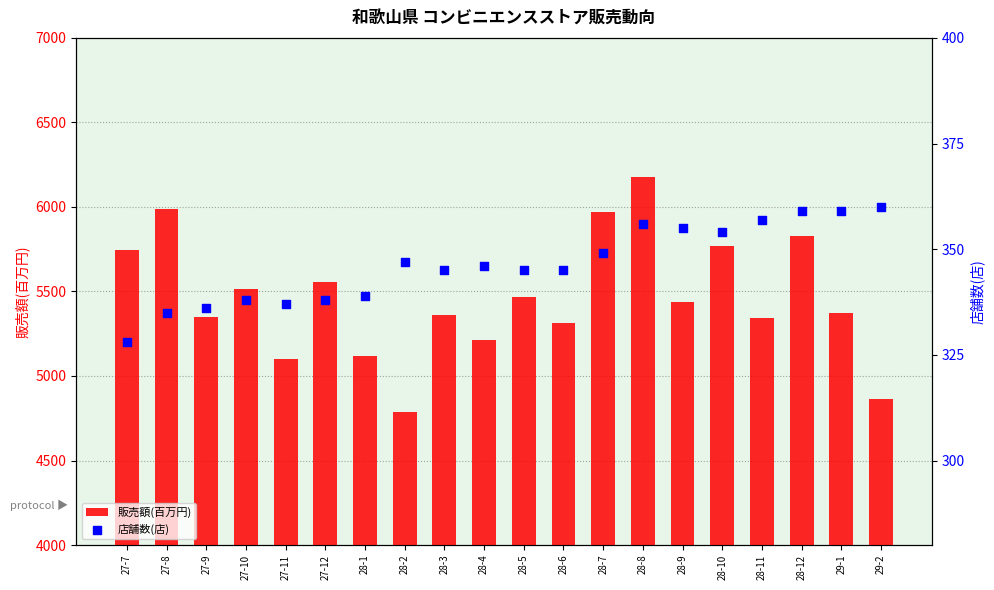

What is the total value across all series at 28-4?

5559